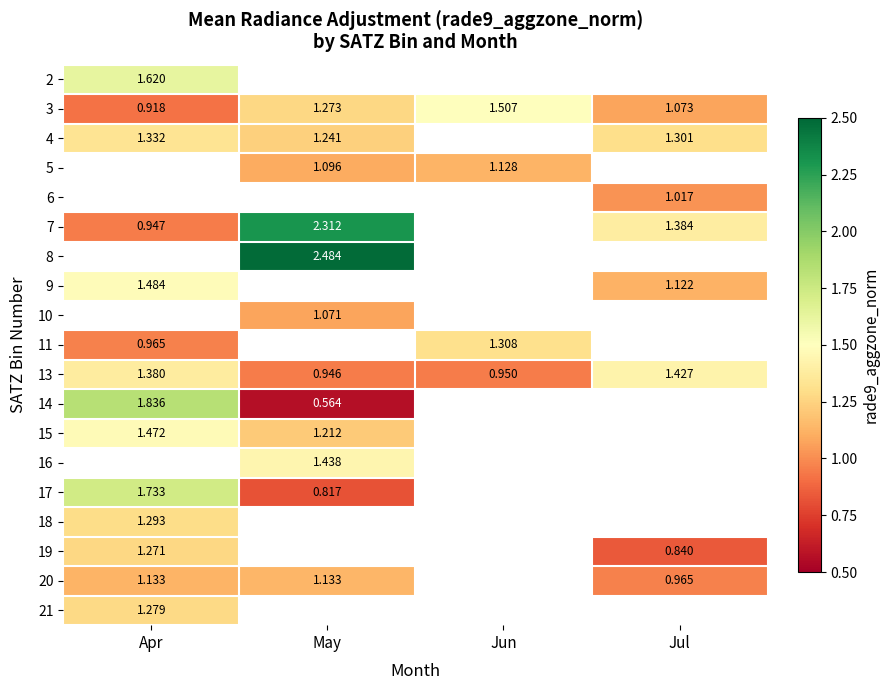

Is the value of 4 at May greater than the value of 13 at Jun?

Yes